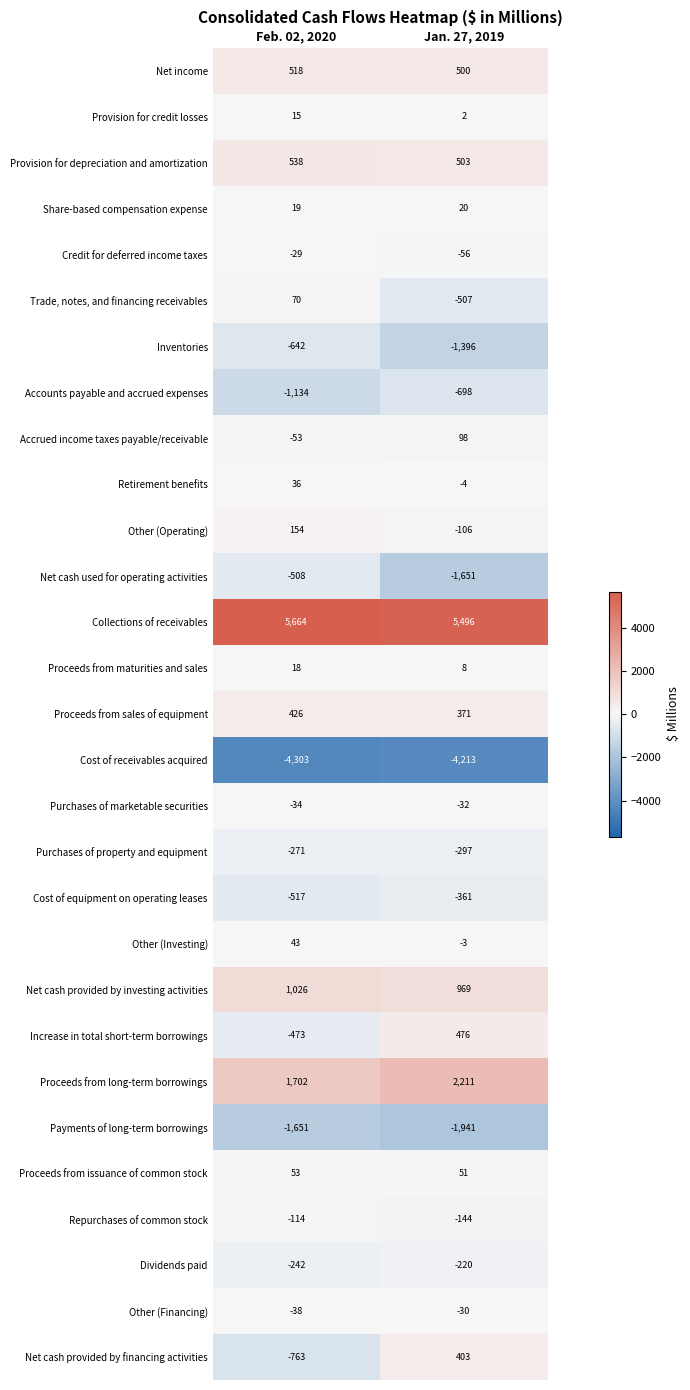

How many values in Net cash provided by financing activities are above zero?

1